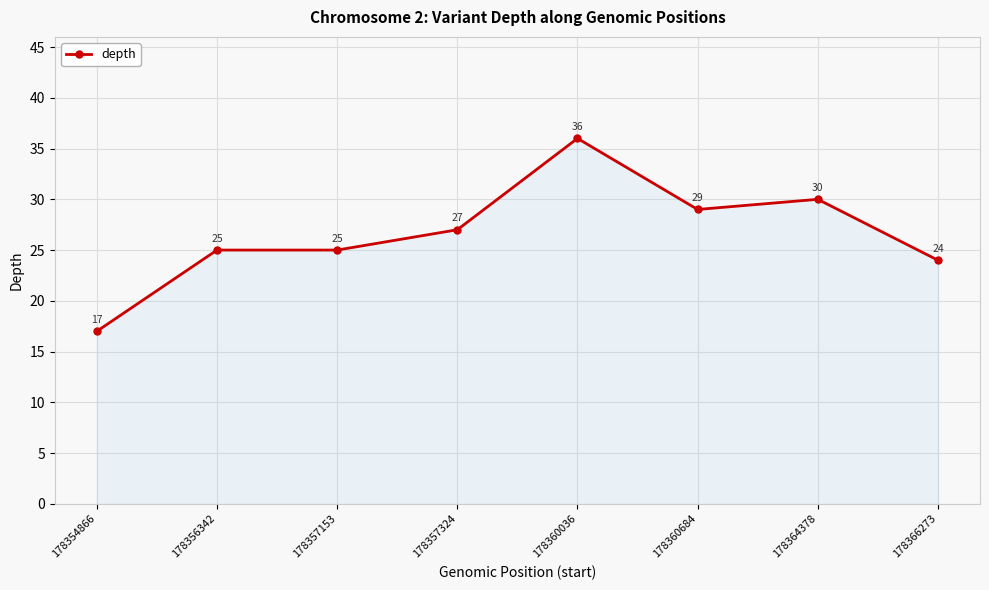

The chart shows a value of 27 at 178357324. True or false?

True